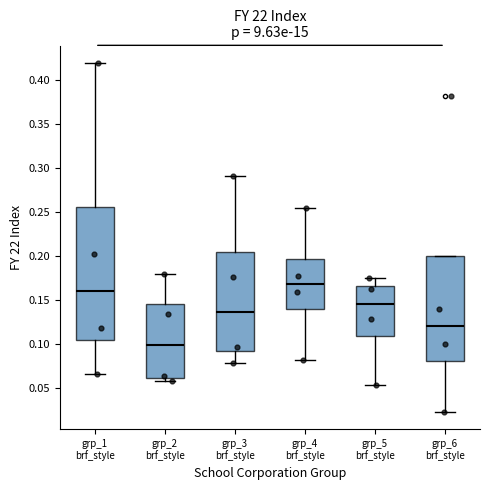

Reading left to right, read every box against the y-axis: the position of its median line, the range the box covers, and the ends of its whiskers. The values are not printed on the chart, so give them approximately, as read against the axis.

grp_1 brf_style: median 0.160, box 0.105 to 0.255, whiskers 0.065 to 0.420
grp_2 brf_style: median 0.100, box 0.060 to 0.145, whiskers 0.060 (just below the box's lower edge) to 0.180
grp_3 brf_style: median 0.135, box 0.095 to 0.205, whiskers 0.080 to 0.290
grp_4 brf_style: median 0.170, box 0.140 to 0.195, whiskers 0.085 to 0.255
grp_5 brf_style: median 0.145, box 0.110 to 0.165, whiskers 0.055 to 0.175
grp_6 brf_style: median 0.120, box 0.080 to 0.200, whiskers 0.025 to 0.200